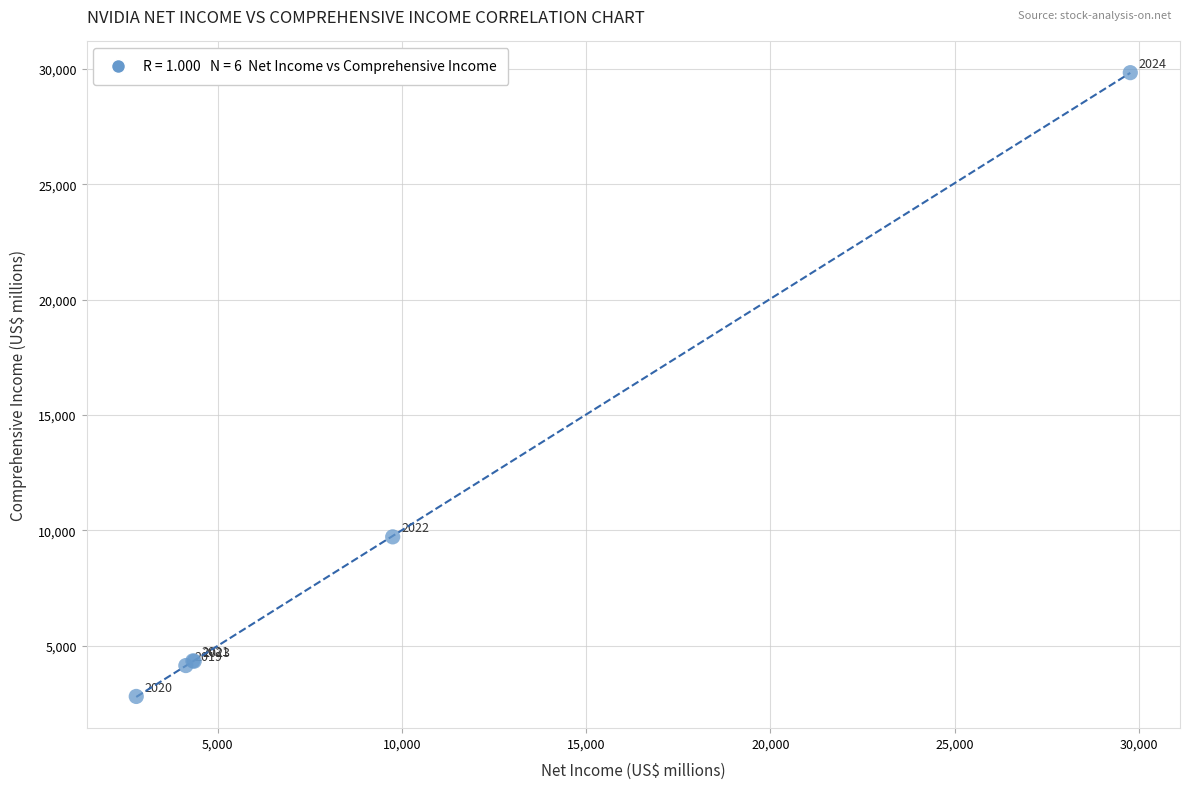

What Y value in the scatter plot is closest to 16319?

9722